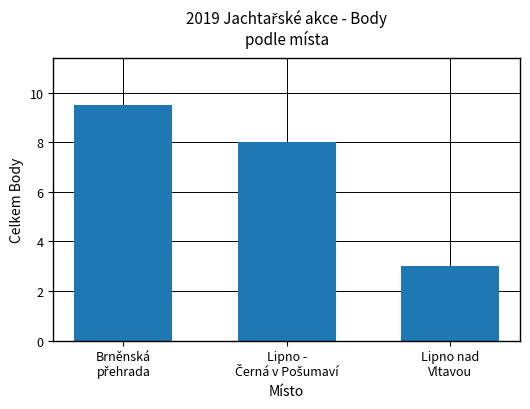

Which label corresponds to the smallest value in the chart?

Lipno nad
Vltavou